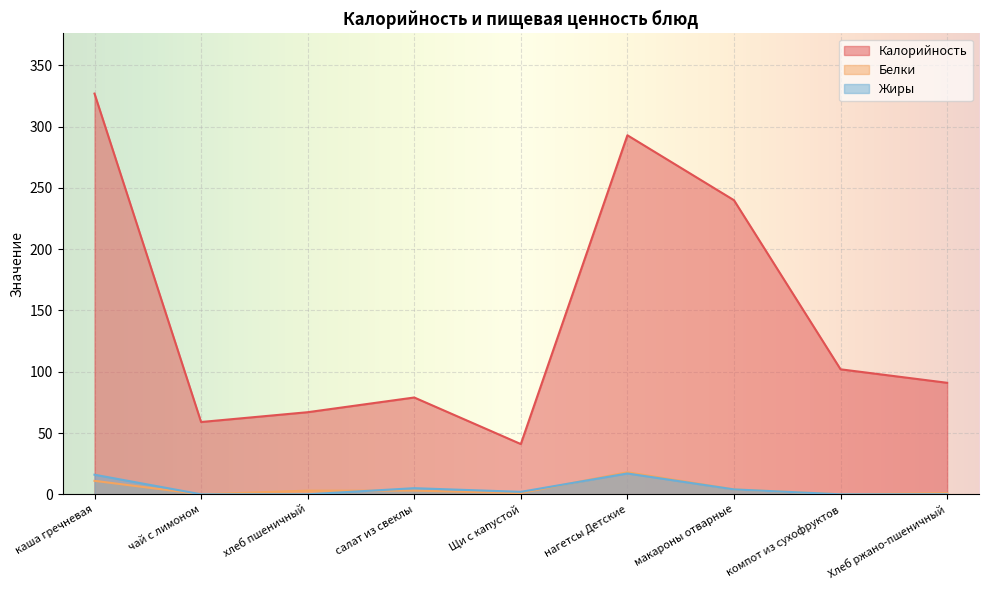

The Калорийность series shows 327 at каша гречневая. True or false?

True